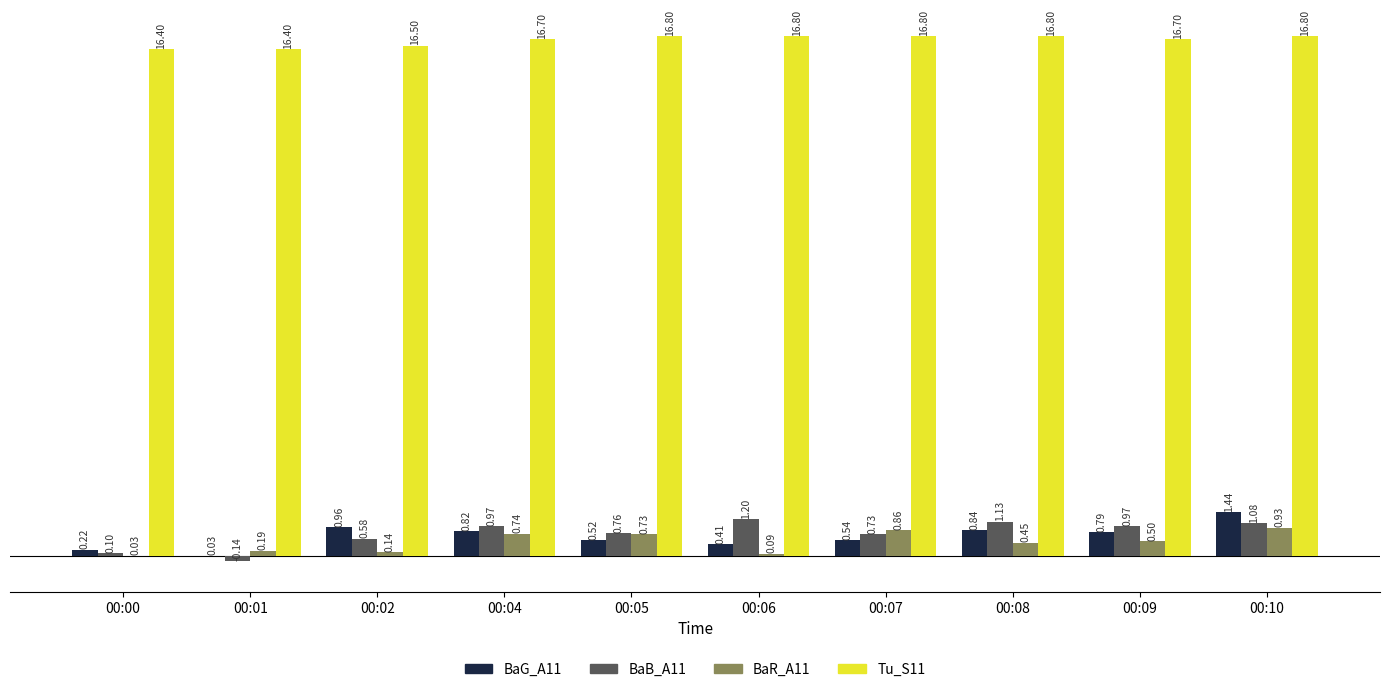

Which series changed the most between 00:00 and 00:02?

BaG_A11